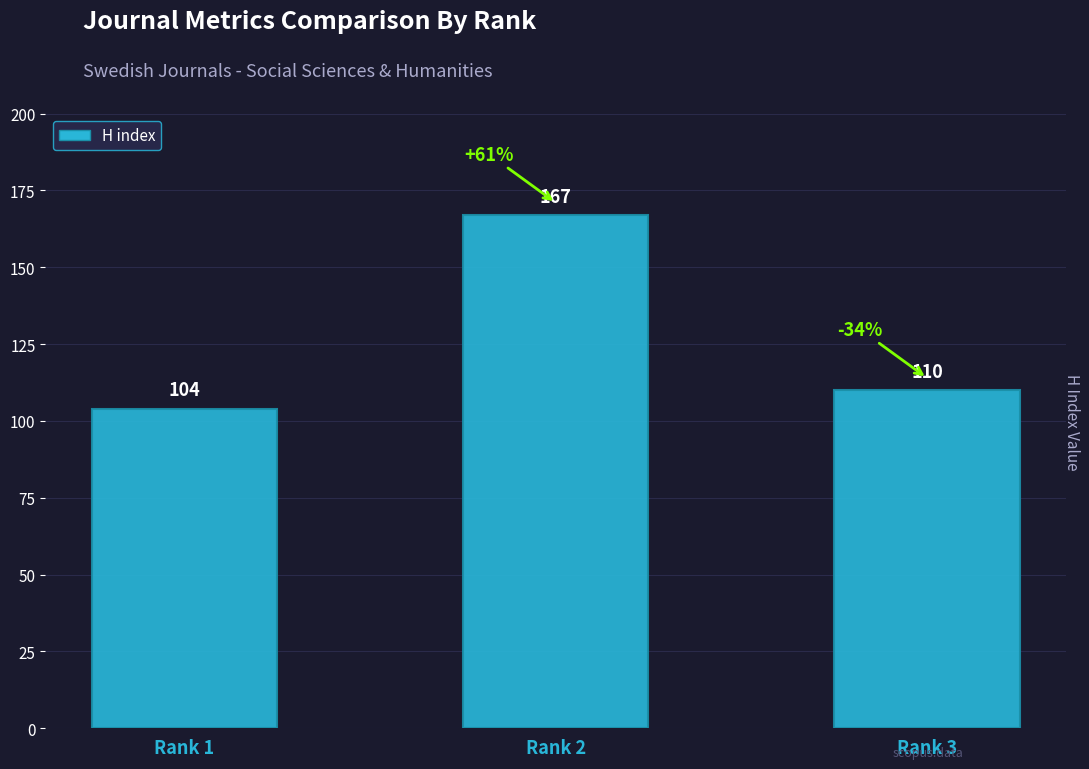

What is the value of the 3rd bar from the left?

110